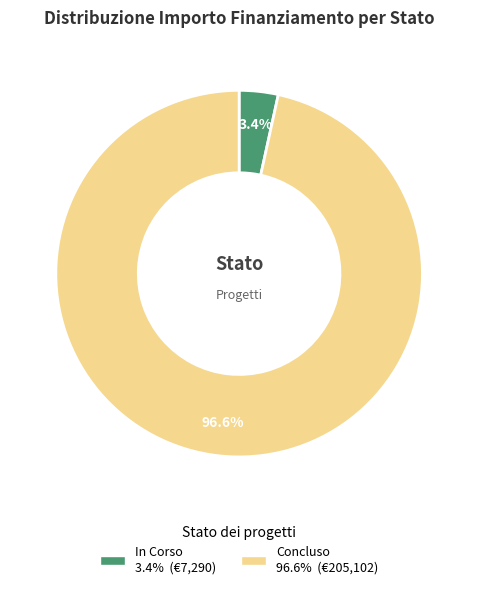

What percentage is the In Corso slice, to the nearest percent?

3%